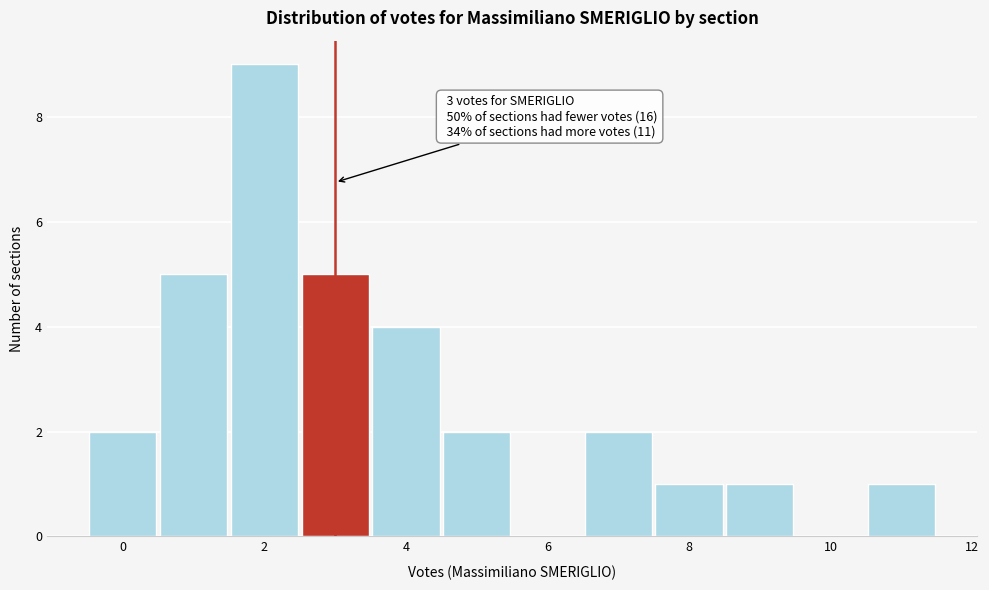

Which range on the x-axis has the tallest bar?

1.5 to 2.5